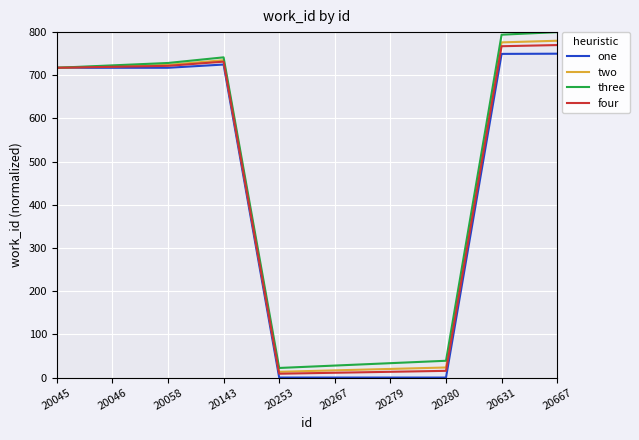

What is the difference between the maximum and second lowest values in the three series?

772.2